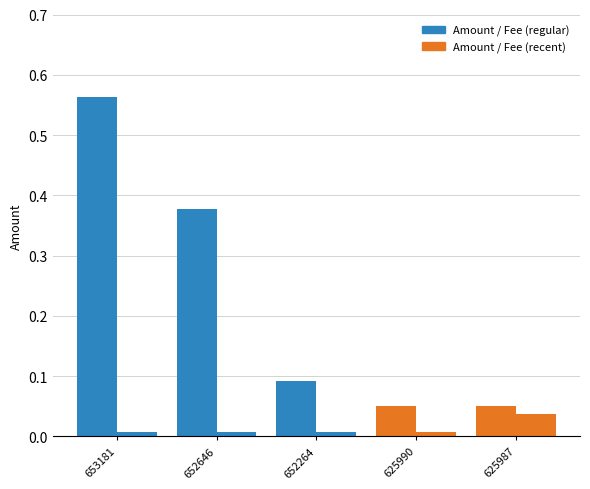

How many series are shown in this chart?

2